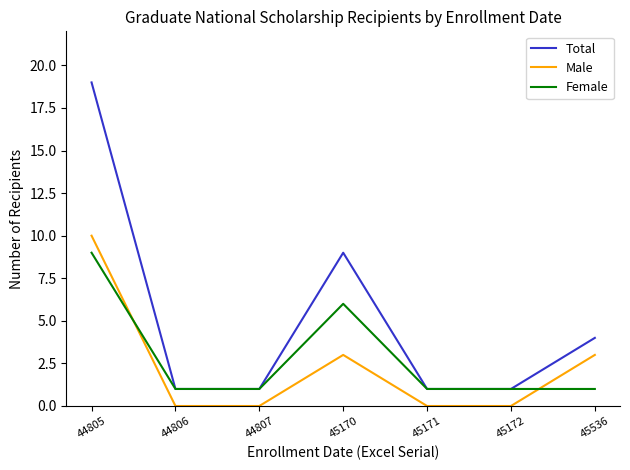

What is the sum of the Total values at 44806 and 44805?

20